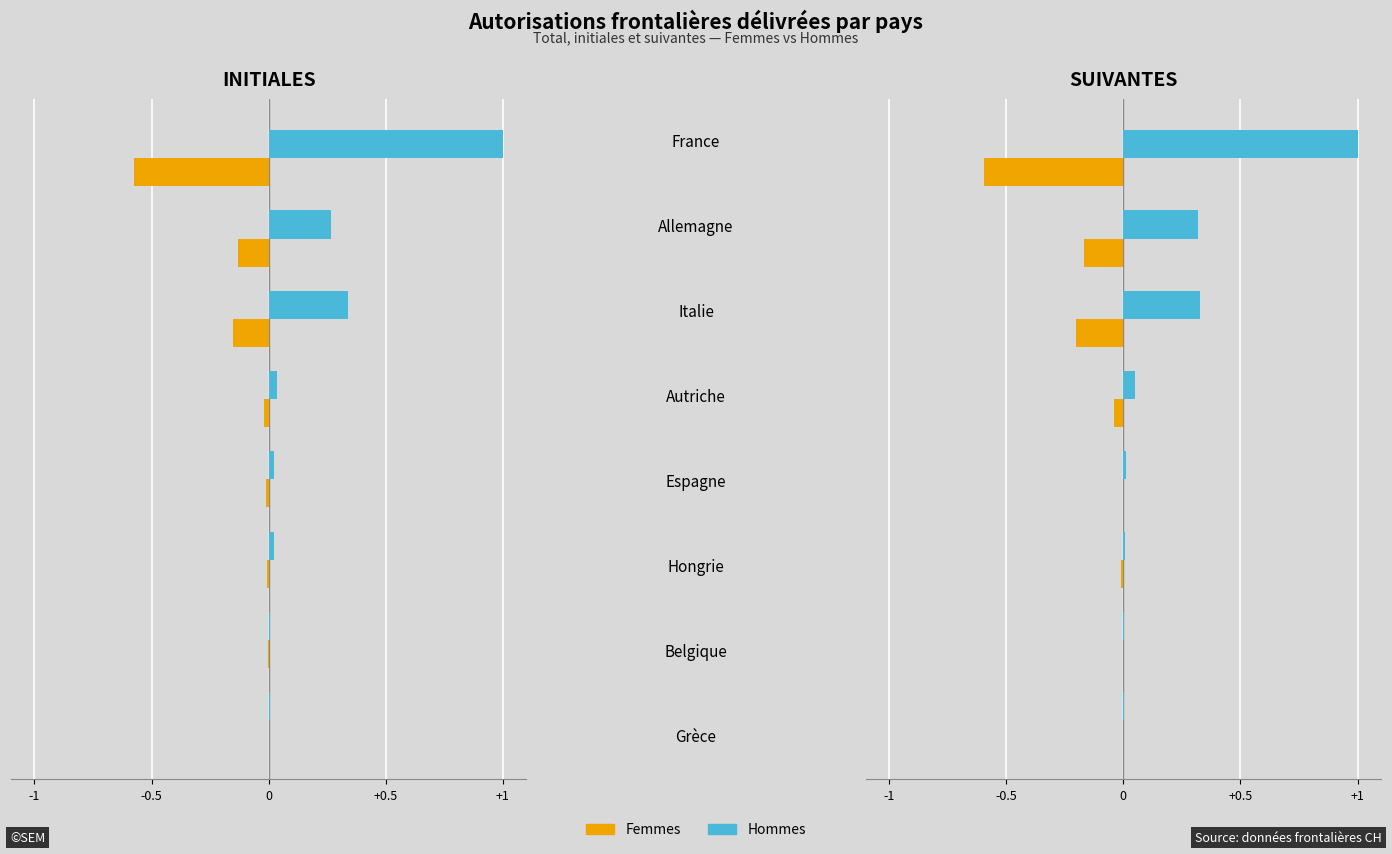

Reading left to right, extract all data points from this chart.

Initiales (Femmes): -0.6	-0.1	-0.2	-0.0	-0.0	-0.0	-0.0	0.0
Initiales (Hommes): 1.0	0.3	0.3	0.0	0.0	0.0	0.0	0.0
Suivantes (Femmes): -0.6	-0.2	-0.2	-0.0	-0.0	-0.0	-0.0	0.0
Suivantes (Hommes): 1.0	0.3	0.3	0.1	0.0	0.0	0.0	0.0